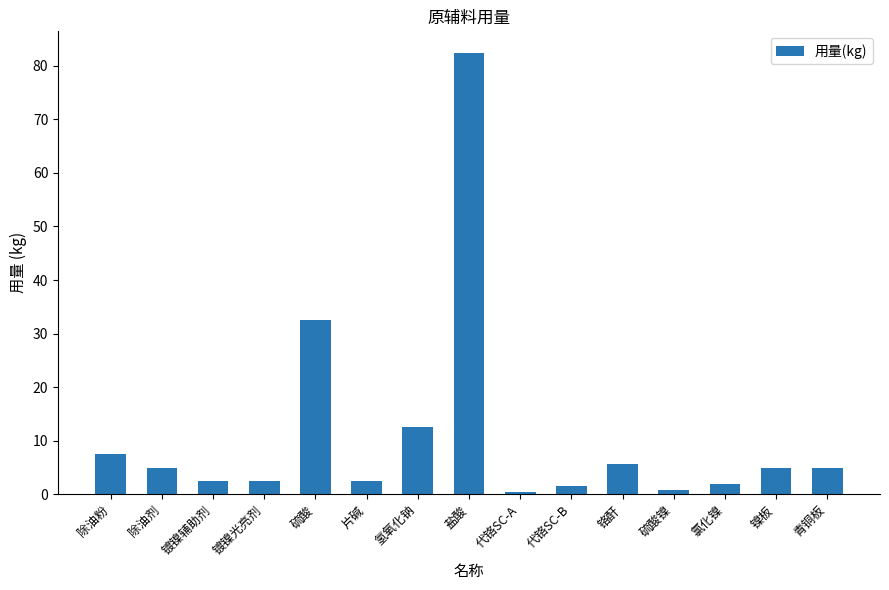

How many categories are shown in the chart?

15